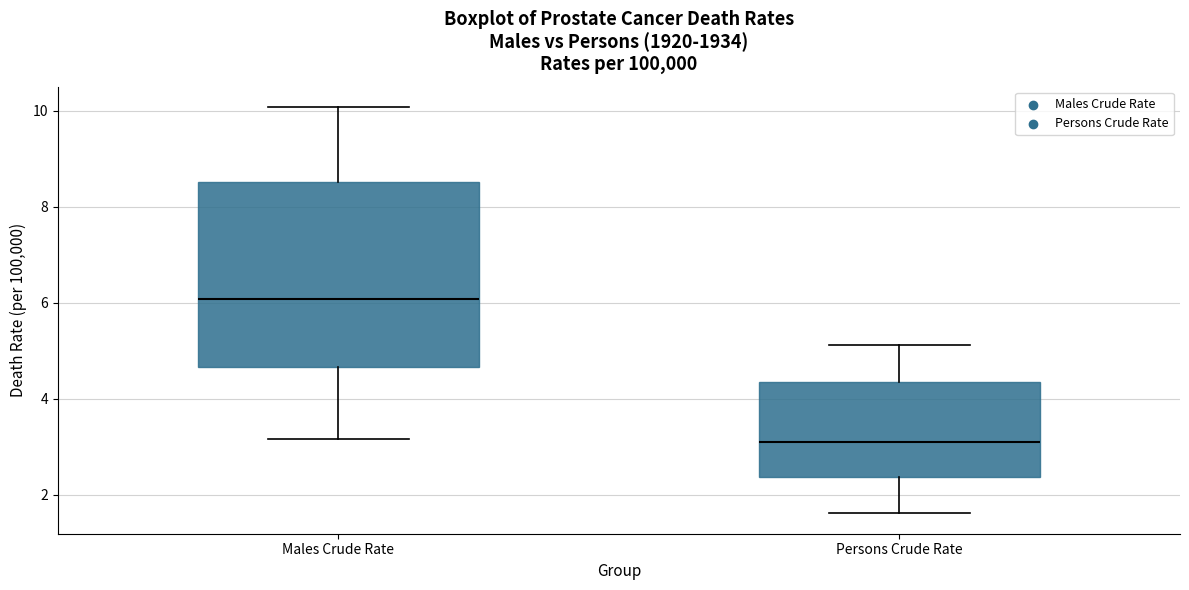

Comparing the boxes themselves (not the whiskers), which one is the tallest?

Males Crude Rate